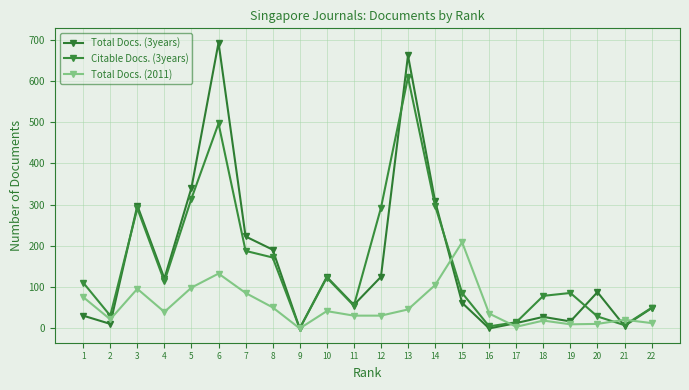

What are all the series names shown in the legend?

Total Docs. (3years), Citable Docs. (3years), Total Docs. (2011)